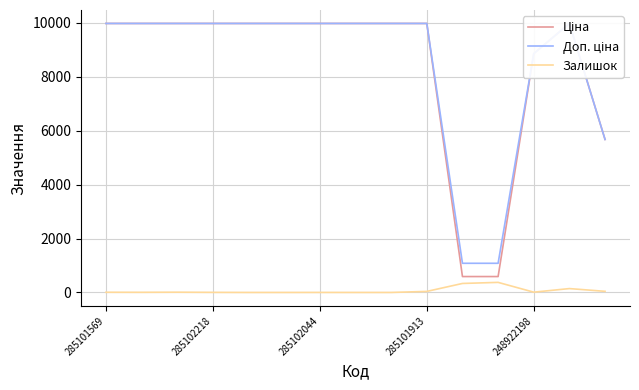

What is the maximum value for Залишок?

374